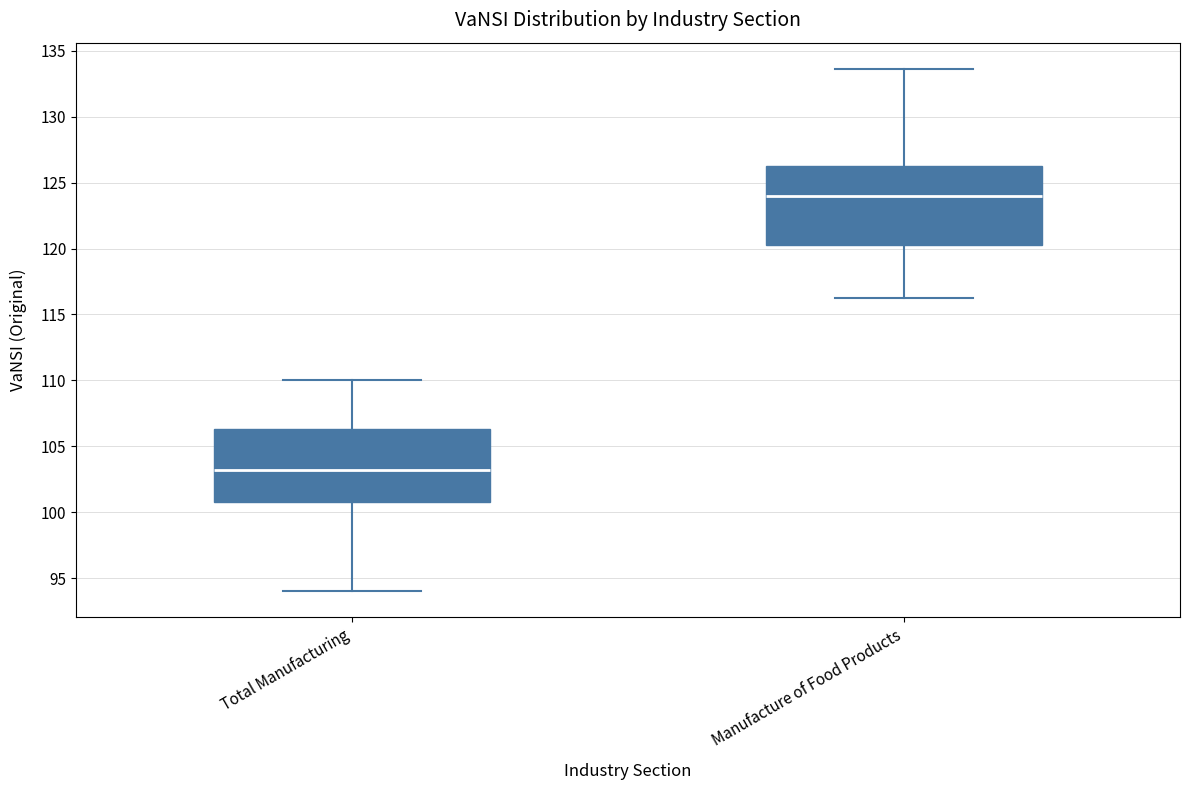

Reading left to right, read every box against the y-axis: the position of its median line, the range the box covers, and the ends of its whiskers. The values are not printed on the chart, so give them approximately, as read against the axis.

Total Manufacturing: median 103.0, box 101.0 to 106.5, whiskers 94.0 to 110.0
Manufacture of Food Products: median 124.0, box 120.5 to 126.5, whiskers 116.0 to 133.5